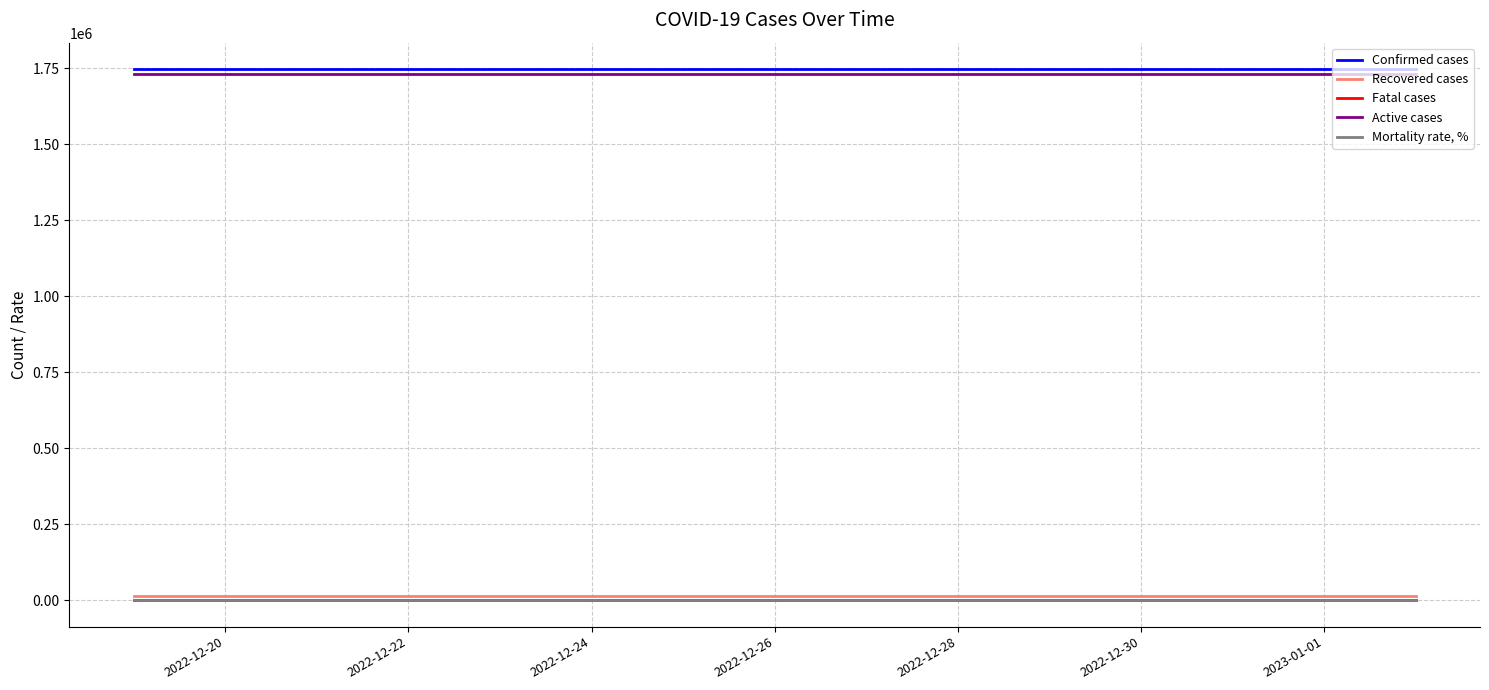

What is the sum of all Recovered cases values?

211830.0